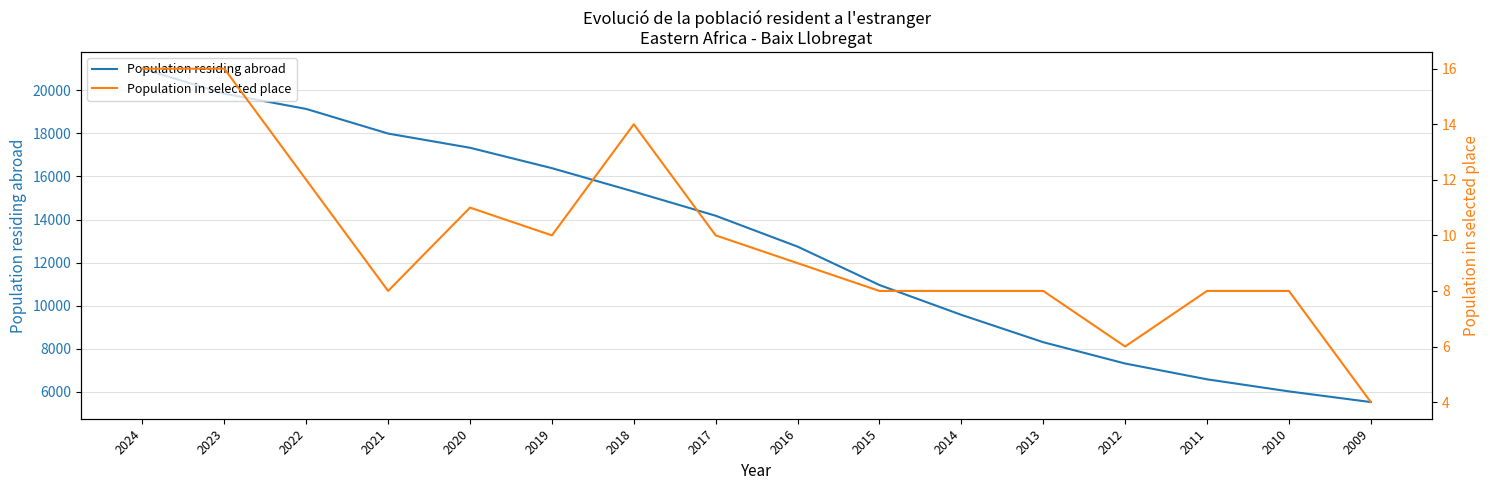

What is the average value of the Population residing abroad series?

13012